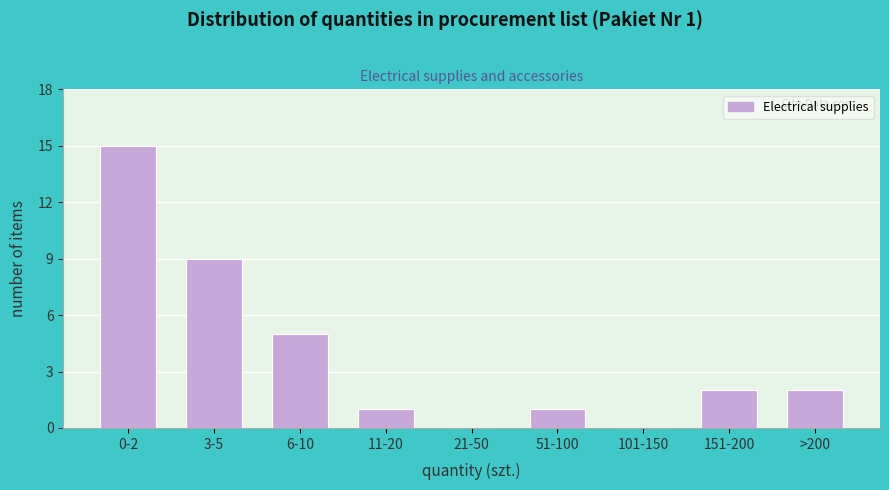

Reading left to right, what are all the values shown in this chart?

0-2=15	3-5=9	6-10=5	11-20=1	21-50=0	51-100=1	101-150=0	151-200=2	>200=2